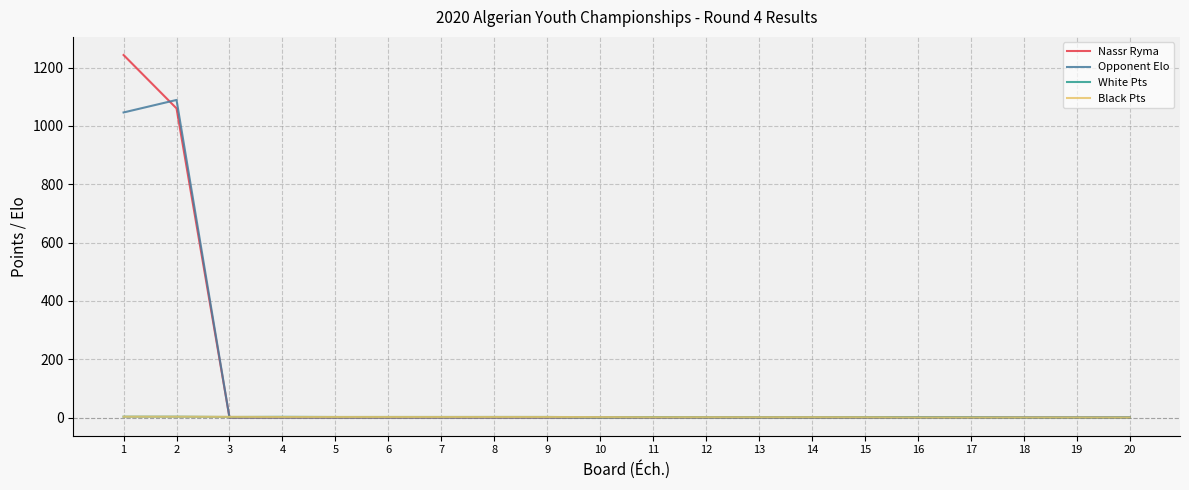

What is the greatest value displayed?

1243.0